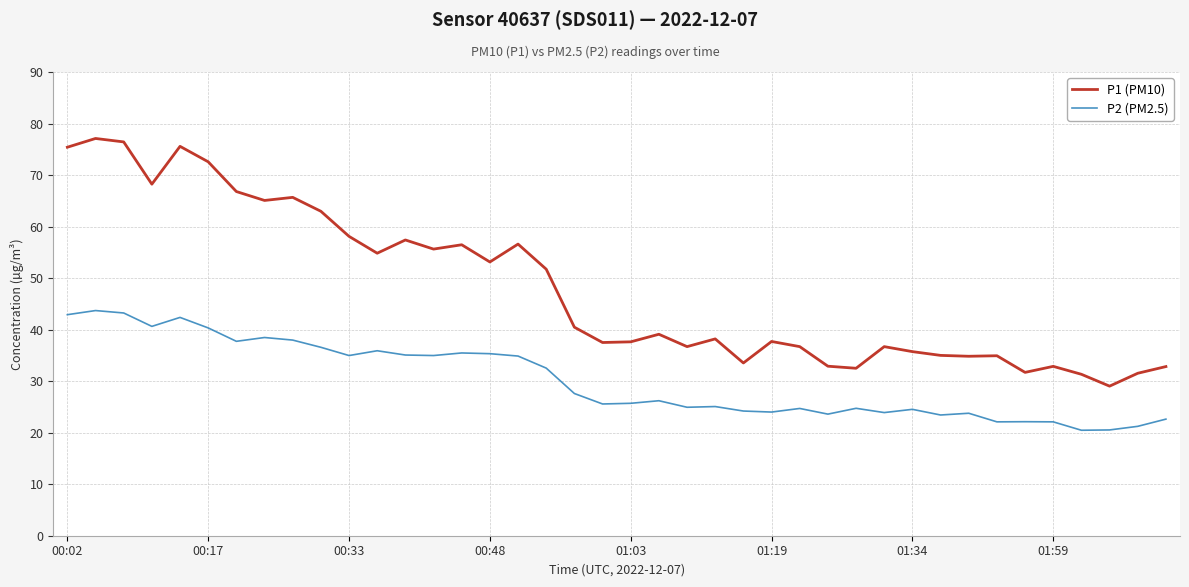

Which series has the widest spread of values?

P1 (PM10)